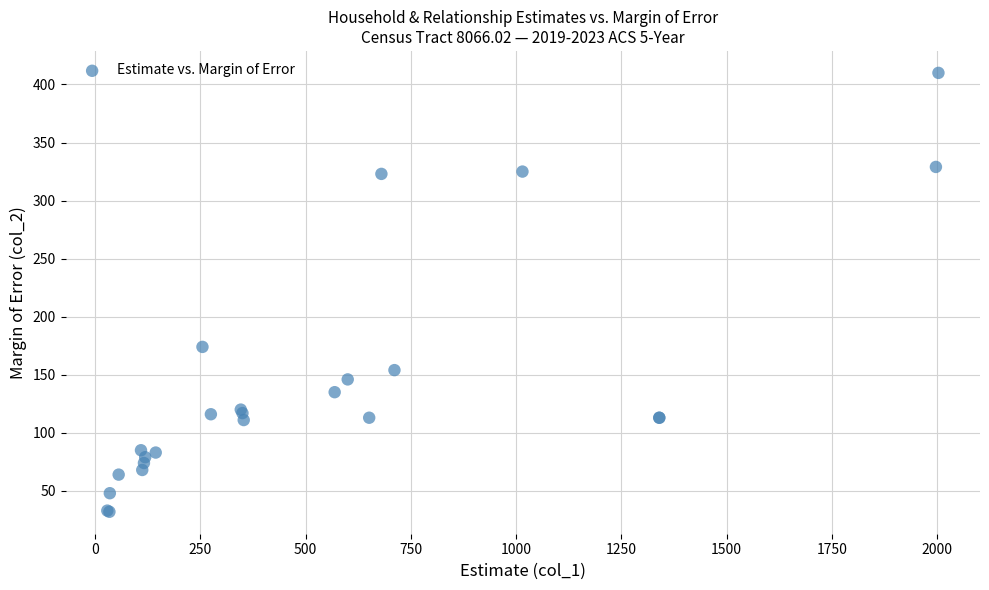

What Y value in the scatter plot is closest to 221?

174